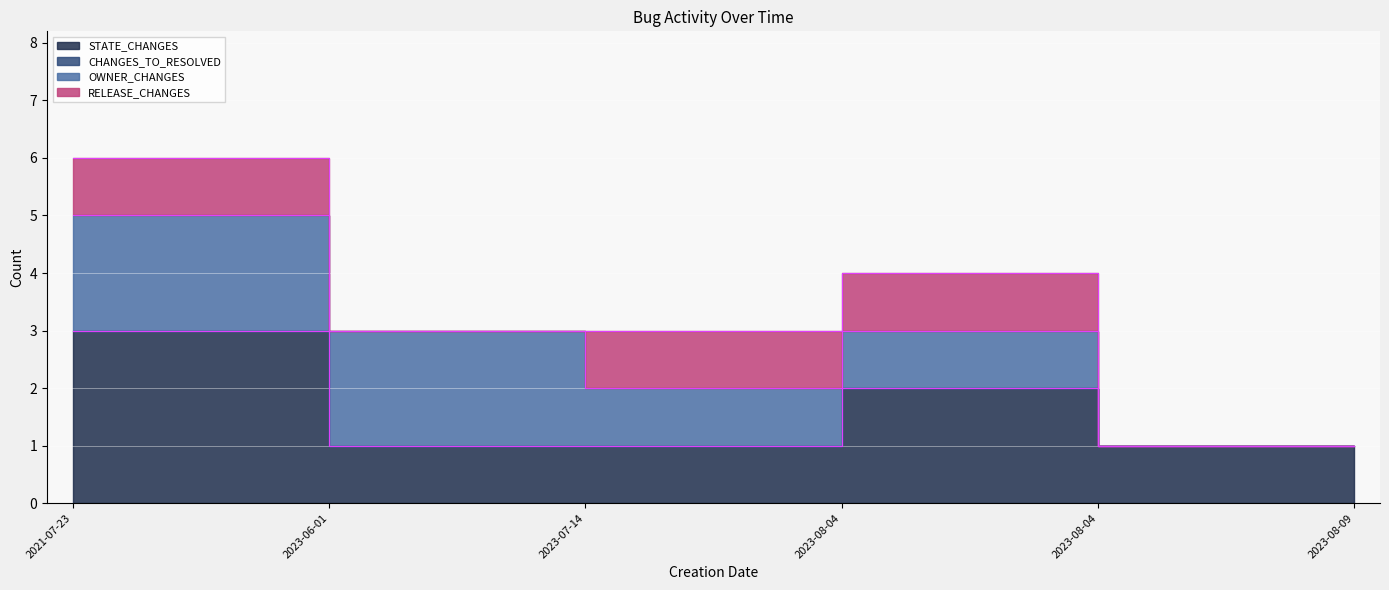

What is the label of the 5th point from the left?

2023-08-04